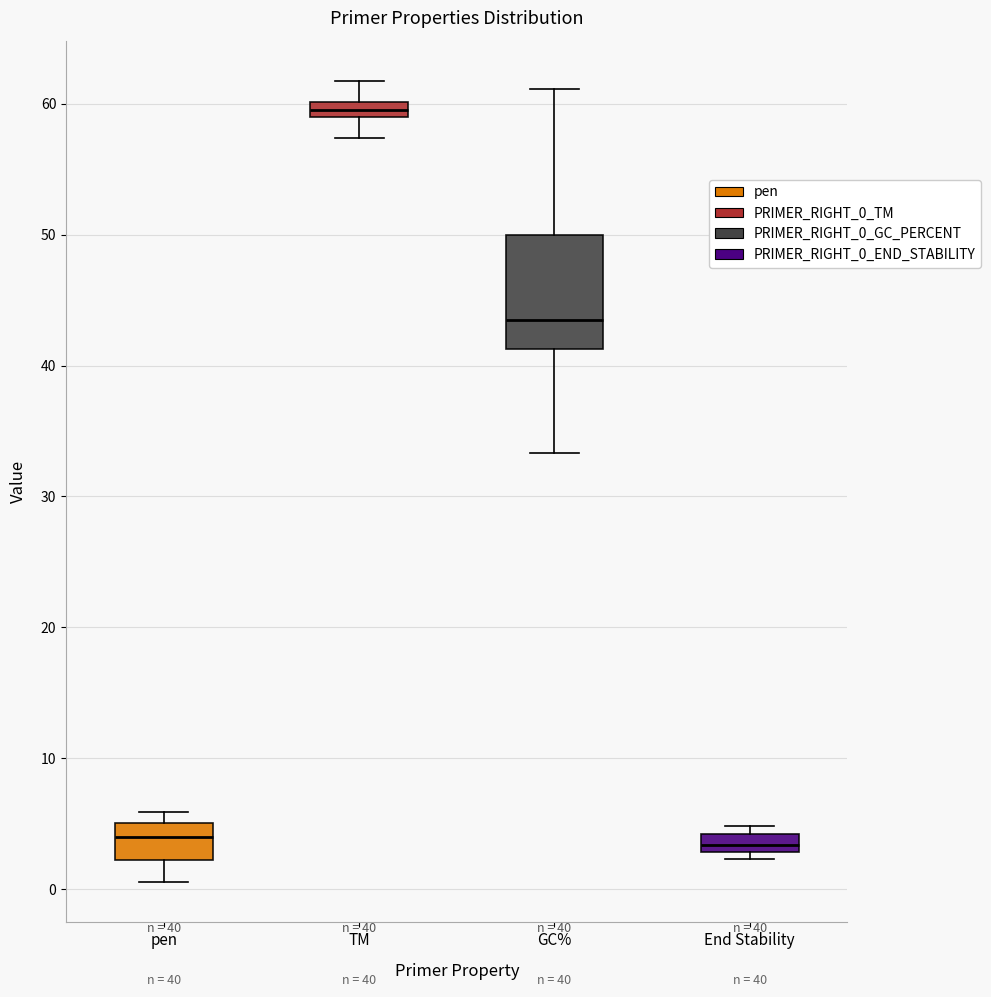

Which box is the tallest, from its lower edge to its upper edge?

GC%